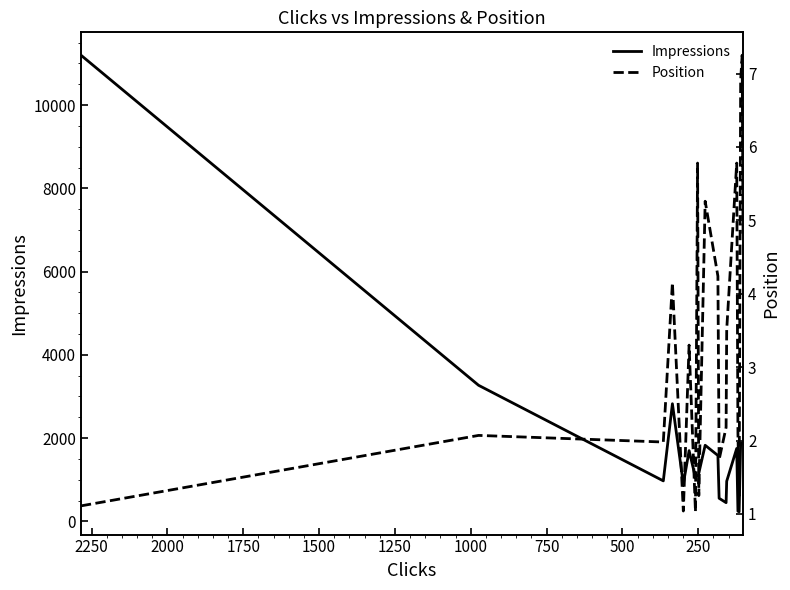

List the series in order of their peak value, lowest first.

Position, Impressions